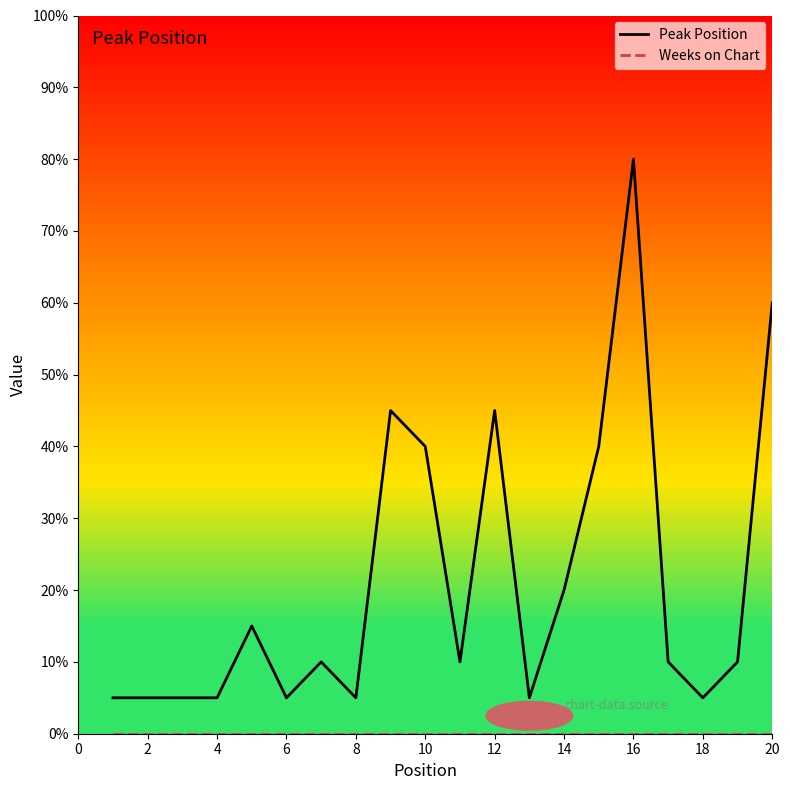

True or false: Peak Position has more than 1 interior local peaks.

True